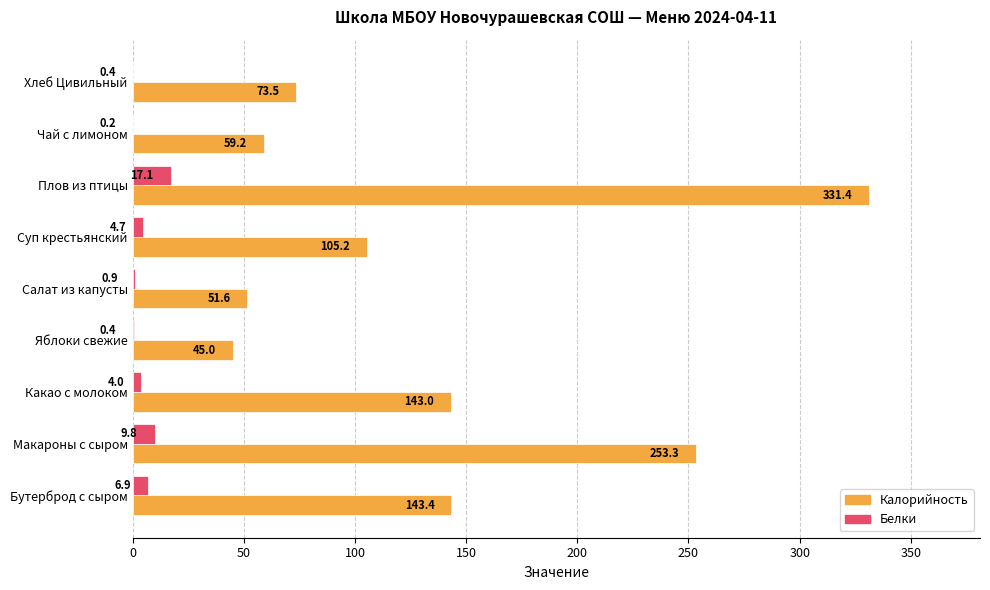

The value of Белки at Салат из капусты is 0.9. True or false?

True